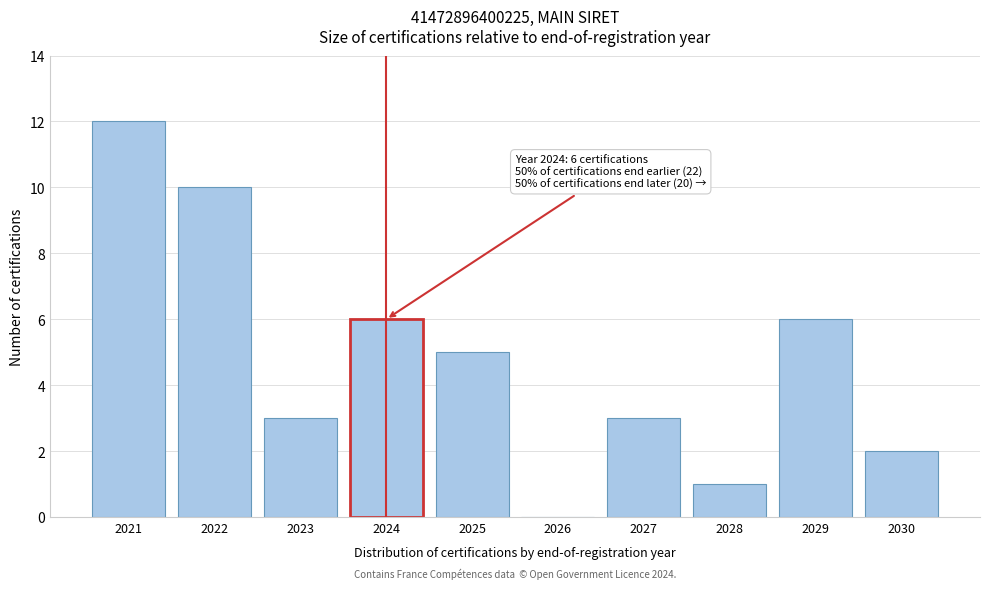

Reading left to right, list all the values displayed in this chart.

2021=12	2022=10	2023=3	2024=6	2025=5	2026=0	2027=3	2028=1	2029=6	2030=2